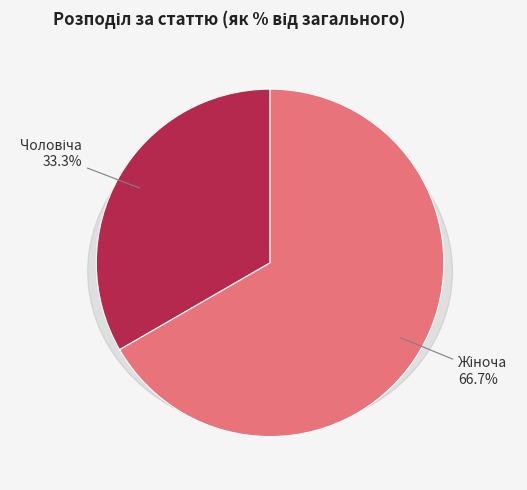

How many segments does this pie chart have?

2